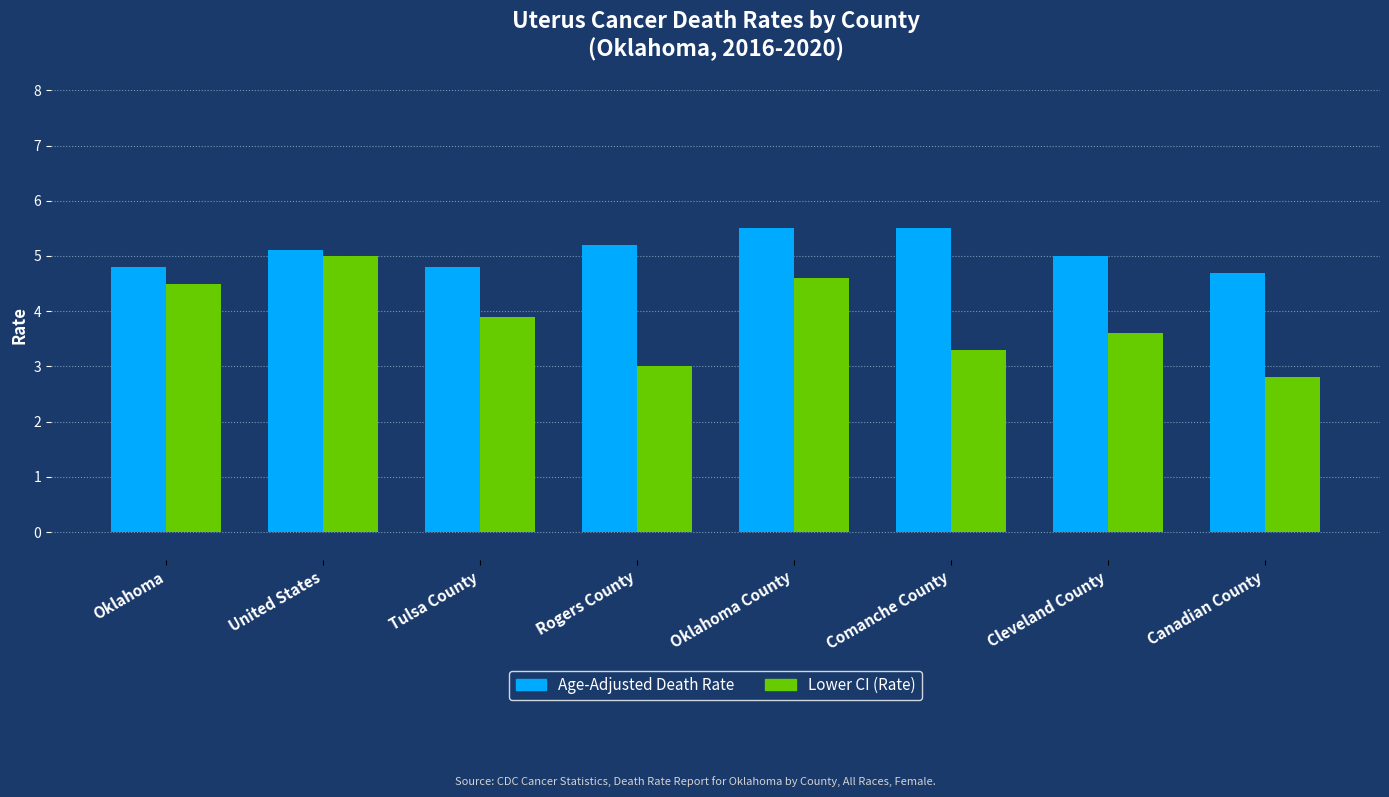

Which category has the highest value in the Lower CI (Rate) series?

United States